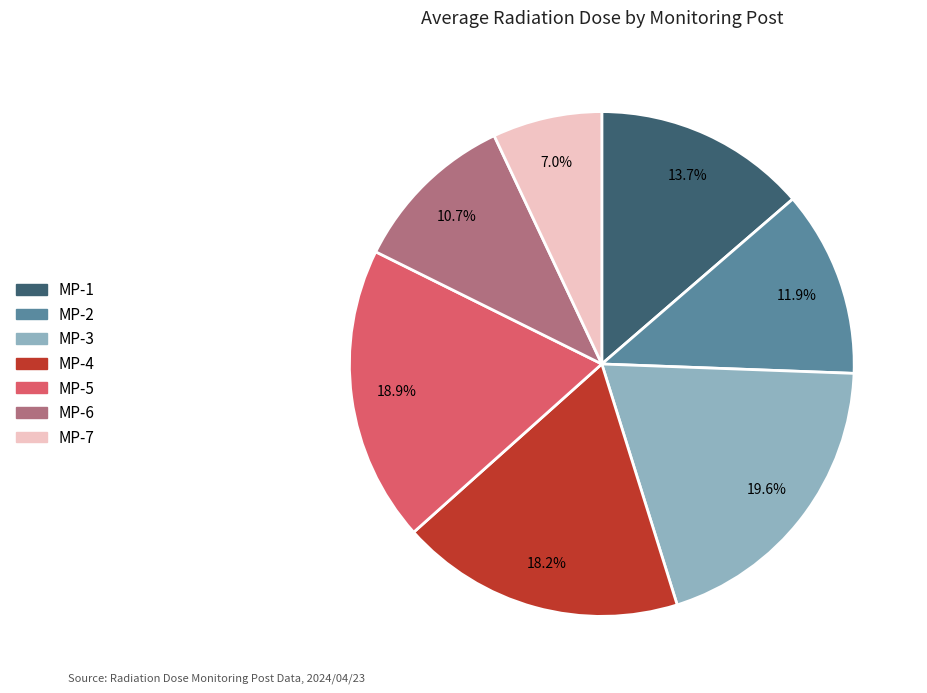

Do MP-3 and MP-4 together represent more than half of the pie?

No